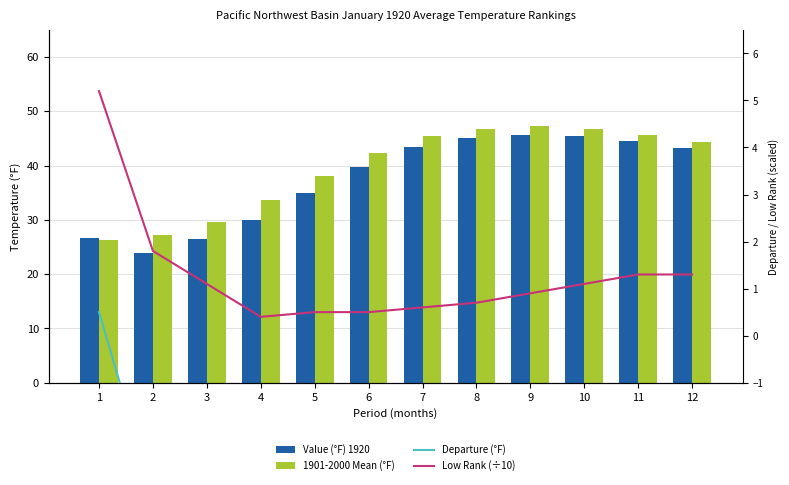

Reading left to right, transcribe all the data shown in this chart.

Value (°F) 1920: 1=26.7	2=23.8	3=26.4	4=29.9	5=34.9	6=39.8	7=43.4	8=45.1	9=45.6	10=45.5	11=44.5	12=43.2
1901-2000 Mean (°F): 1=26.2	2=27.2	3=29.6	4=33.7	5=38.1	6=42.3	7=45.4	8=46.8	9=47.2	10=46.7	11=45.7	12=44.4
Departure (°F): 1=0.5	2=-3.4	3=-3.2	4=-3.8	5=-3.2	6=-2.5	7=-2.0	8=-1.7	9=-1.6	10=-1.2	11=-1.2	12=-1.2
Low Rank (÷10): 1=5.2	2=1.8	3=1.1	4=0.4	5=0.5	6=0.5	7=0.6	8=0.7	9=0.9	10=1.1	11=1.3	12=1.3